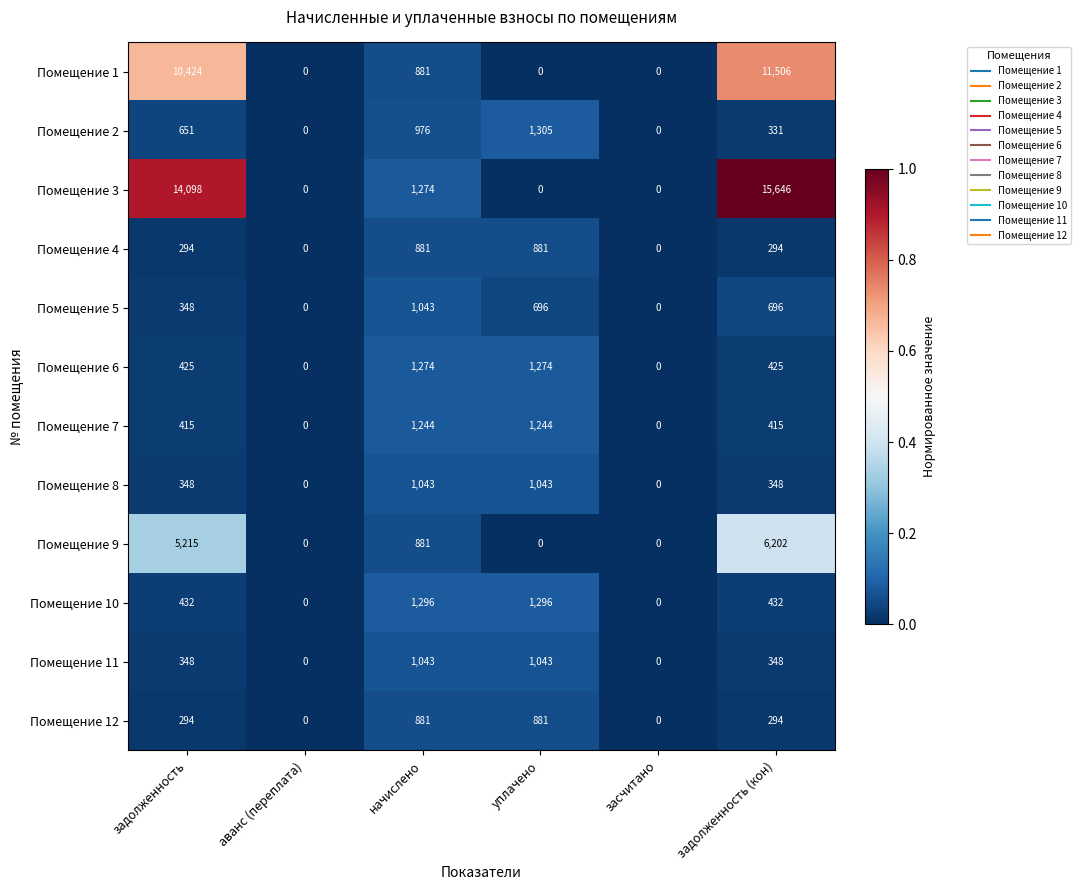

Which series has the largest range (max minus min)?

Помещение 3